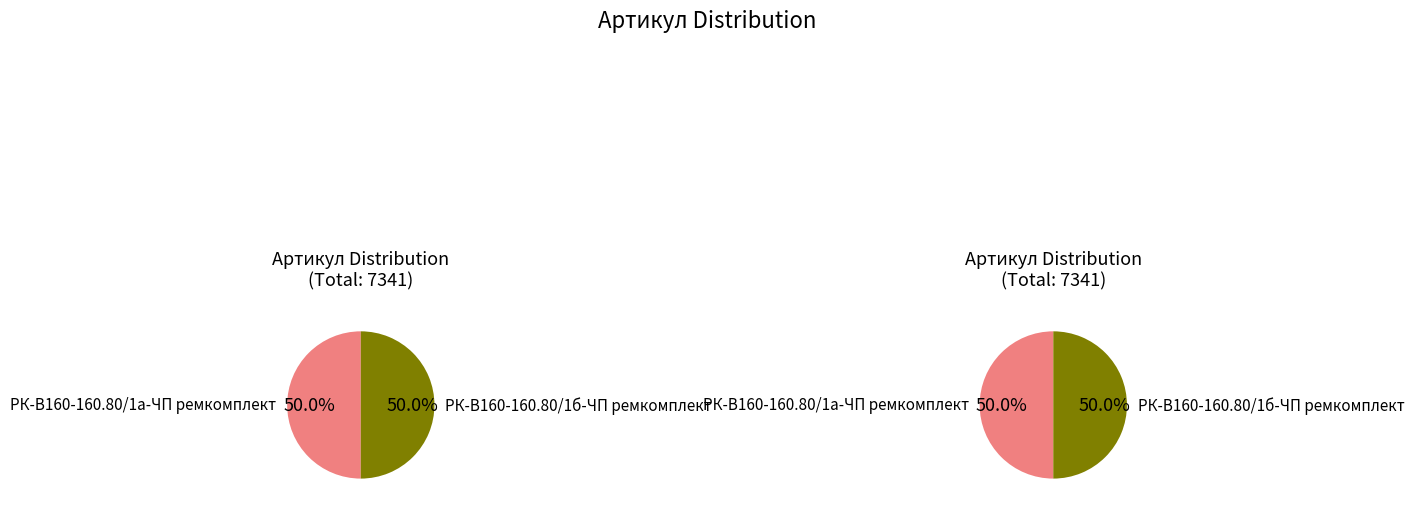

To the nearest percent, what percentage of the pie is РК-В160-160.80/1б-ЧП ремкомплект?

50%